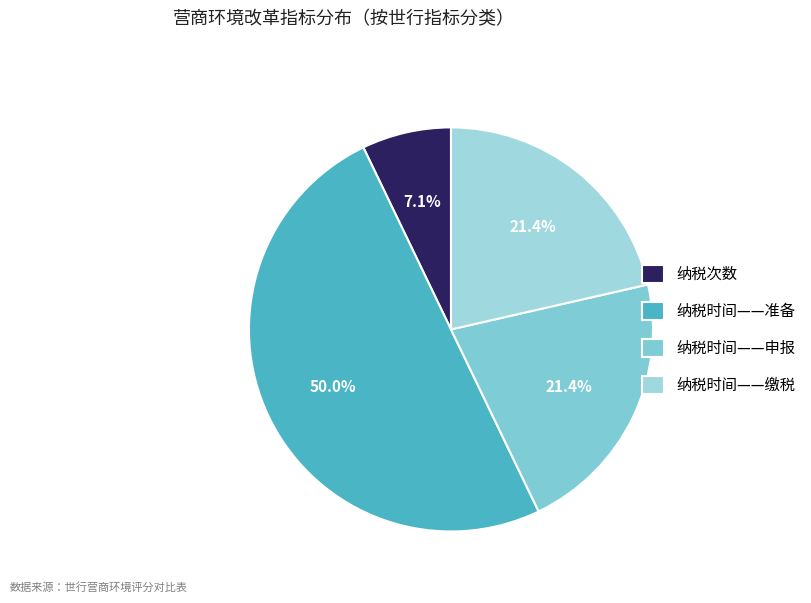

Count the number of slices in the pie.

4